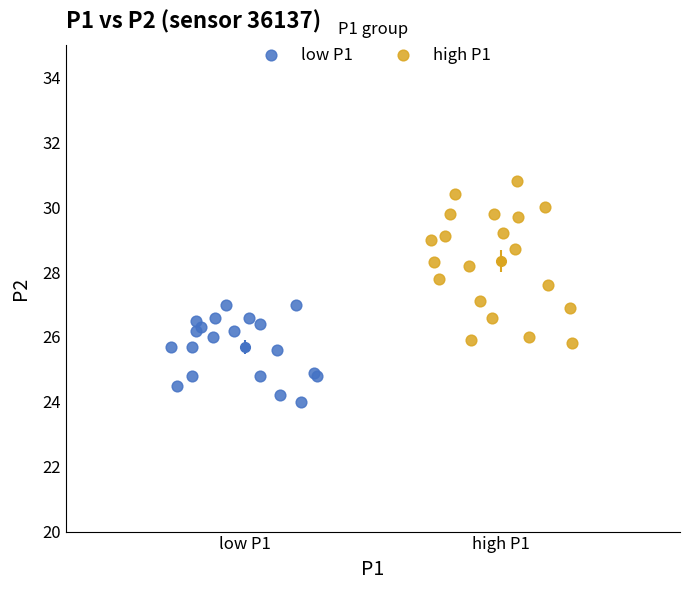

Which series has the largest Y range (max minus min)?

high P1